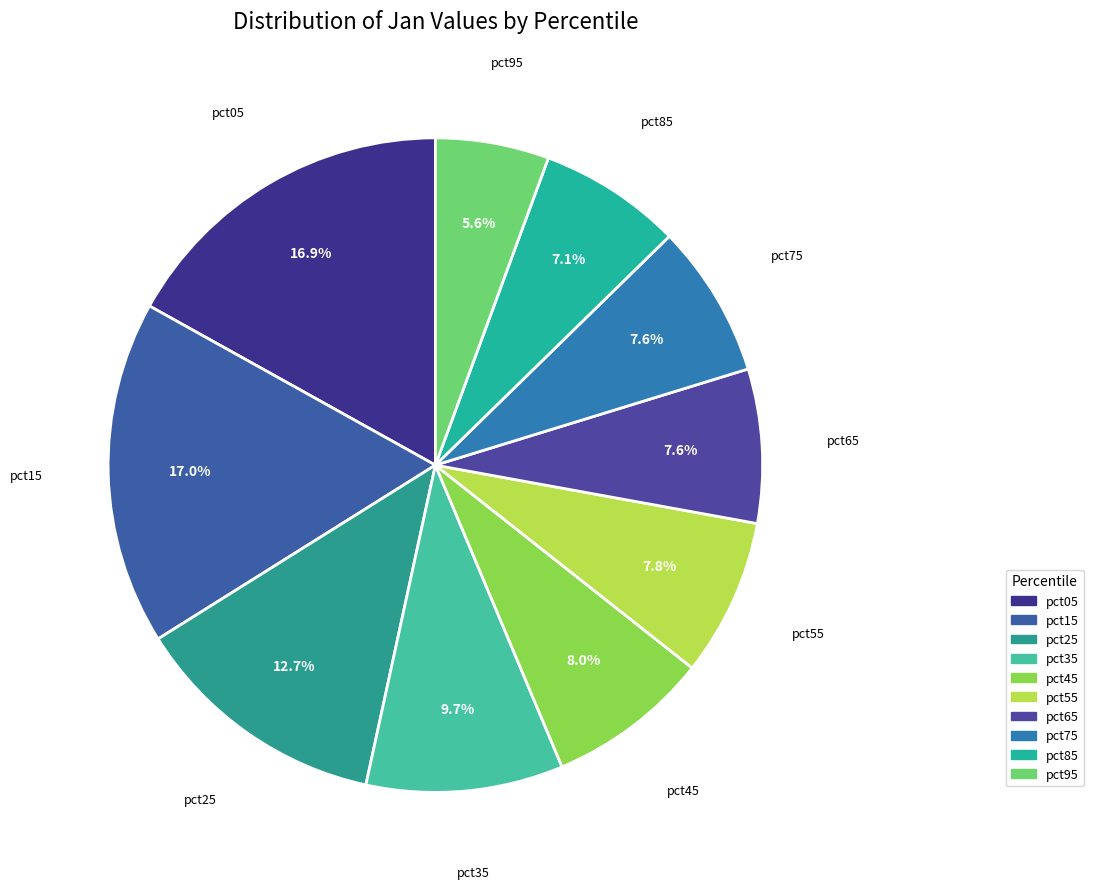

Between pct25 and pct45, which is larger?

pct25